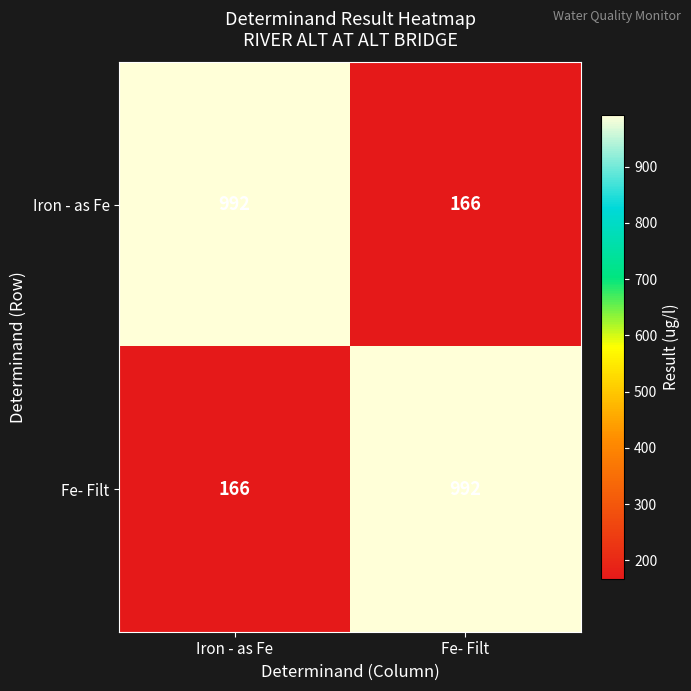

Rank the categories by Fe- Filt value from lowest to highest.

Iron - as Fe, Fe- Filt